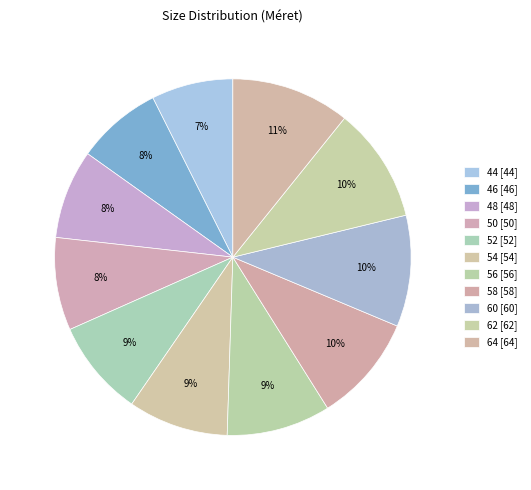

How many slices are in this pie chart?

11